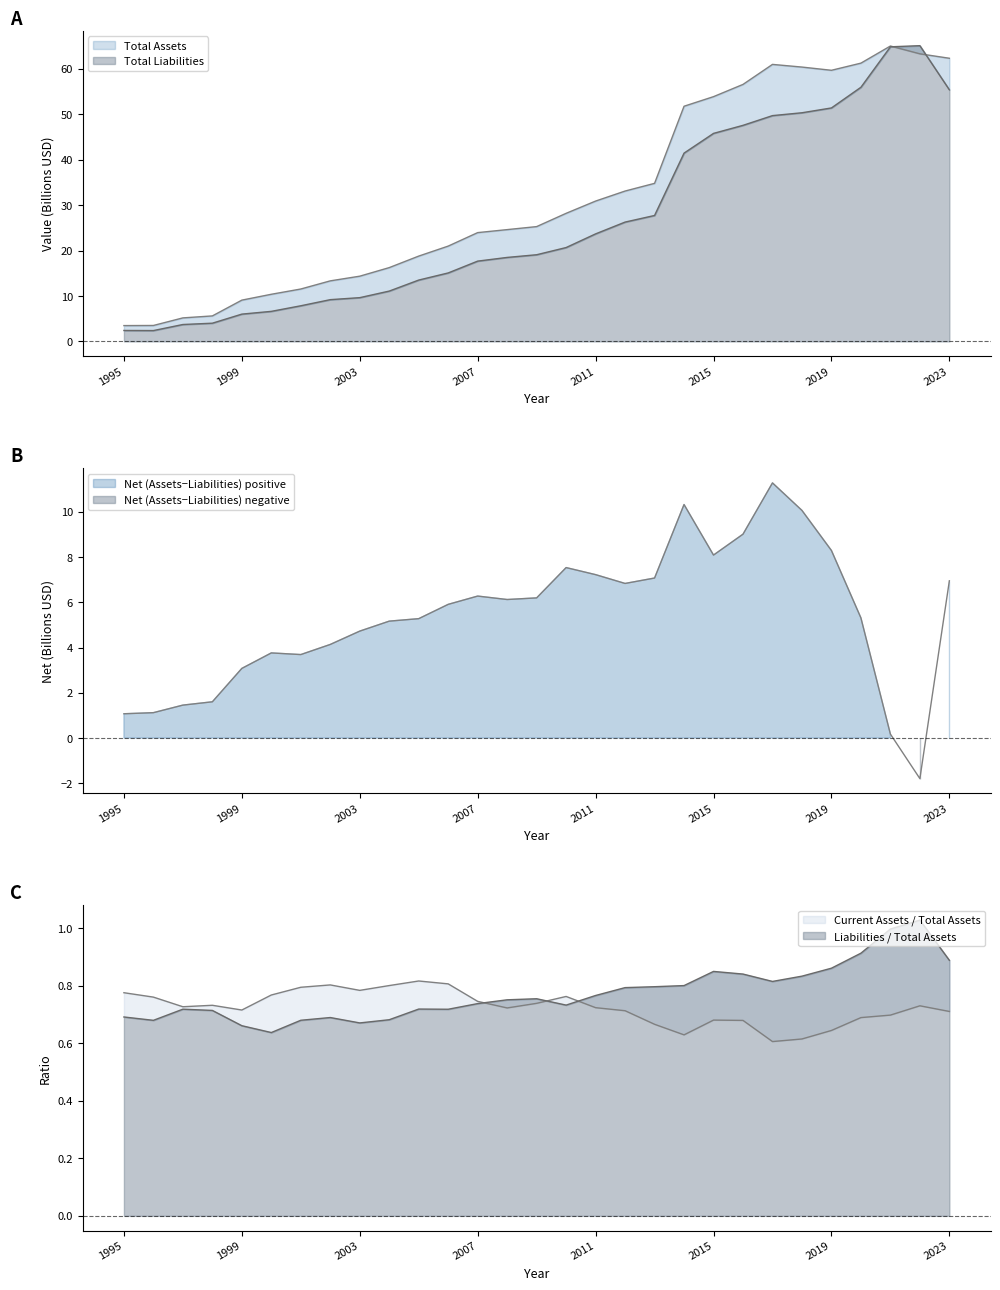

Reading left to right, transcribe all the data shown in this chart.

Total Assets: 1995=3.5	1996=3.5	1997=5.2	1998=5.6	1999=9.1	2000=10.4	2001=11.5	2002=13.3	2003=14.4	2004=16.2	2005=18.8	2006=21.0	2007=23.9	2008=24.6	2009=25.3	2010=28.2	2011=30.9	2012=33.1	2013=34.8	2014=51.8	2015=53.9	2016=56.6	2017=61.0	2018=60.4	2019=59.7	2020=61.2	2021=65.0	2022=63.3	2023=62.3
Total Liabilities: 1995=2.4	1996=2.4	1997=3.7	1998=4.0	1999=6.0	2000=6.6	2001=7.8	2002=9.2	2003=9.6	2004=11.1	2005=13.5	2006=15.1	2007=17.7	2008=18.5	2009=19.1	2010=20.7	2011=23.7	2012=26.3	2013=27.7	2014=41.4	2015=45.8	2016=47.6	2017=49.7	2018=50.3	2019=51.4	2020=55.9	2021=64.8	2022=65.1	2023=55.4